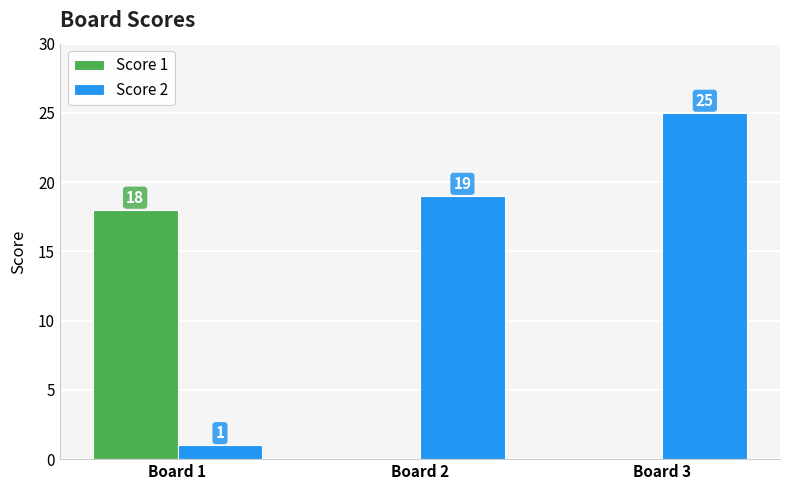

Which category has the highest value in the Score 1 series?

Board 1